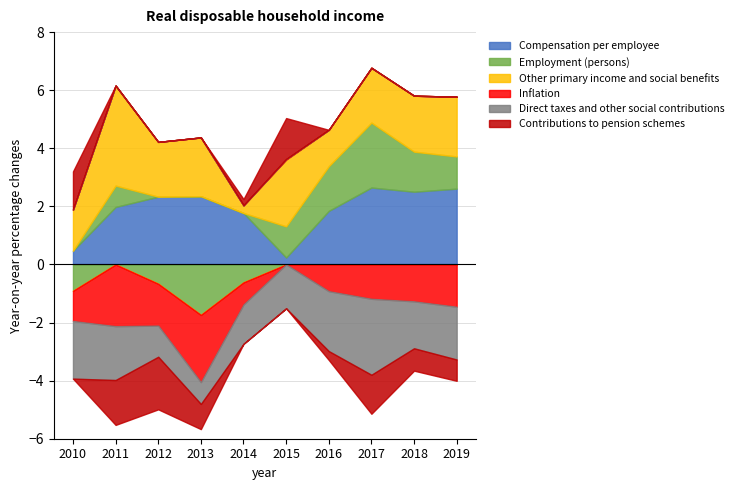

True or false: Inflation has a value of -2.3 at 2019.

False